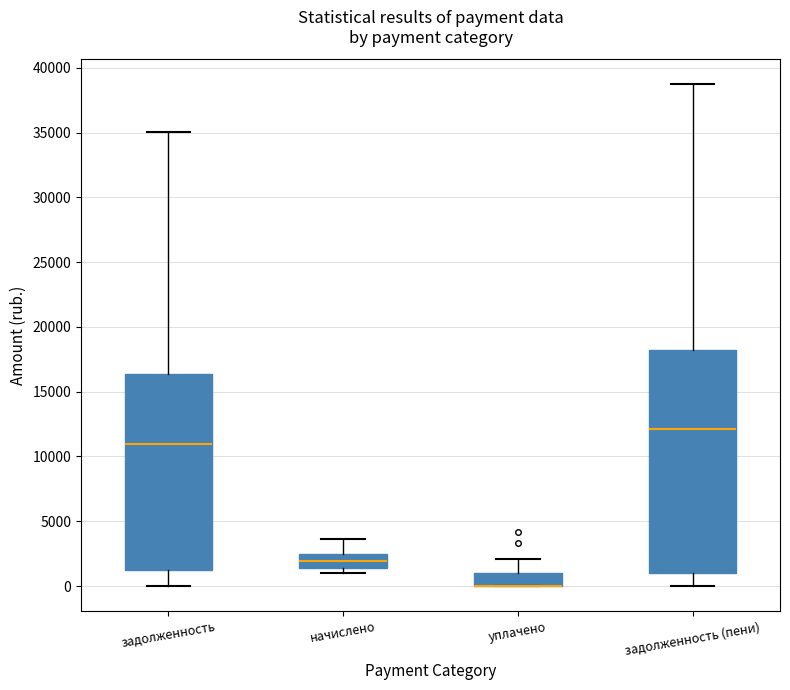

Where is the upper edge of the box for задолженность (пени) on the y-axis? The values are not printed on the chart, so give them approximately, as read against the axis.

18000